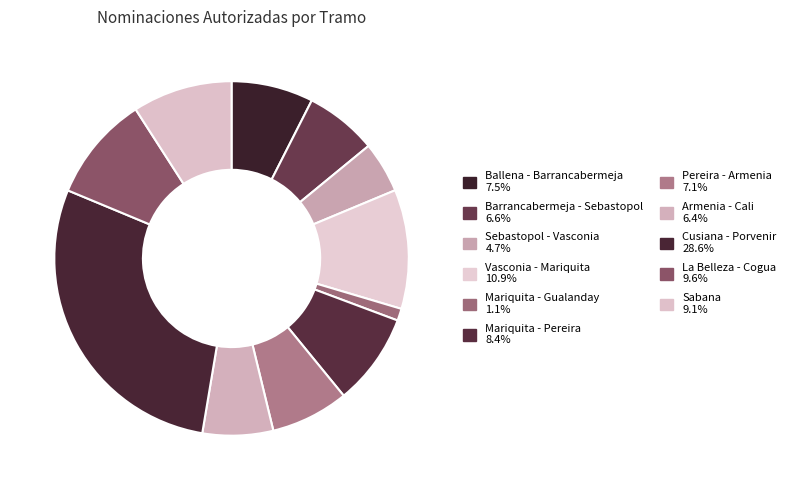

Rank the categories by value from lowest to highest.

Mariquita - Gualanday, Sebastopol - Vasconia, Armenia - Cali, Barrancabermeja - Sebastopol, Pereira - Armenia, Ballena - Barrancabermeja, Mariquita - Pereira, Sabana, La Belleza - Cogua, Vasconia - Mariquita, Cusiana - Porvenir